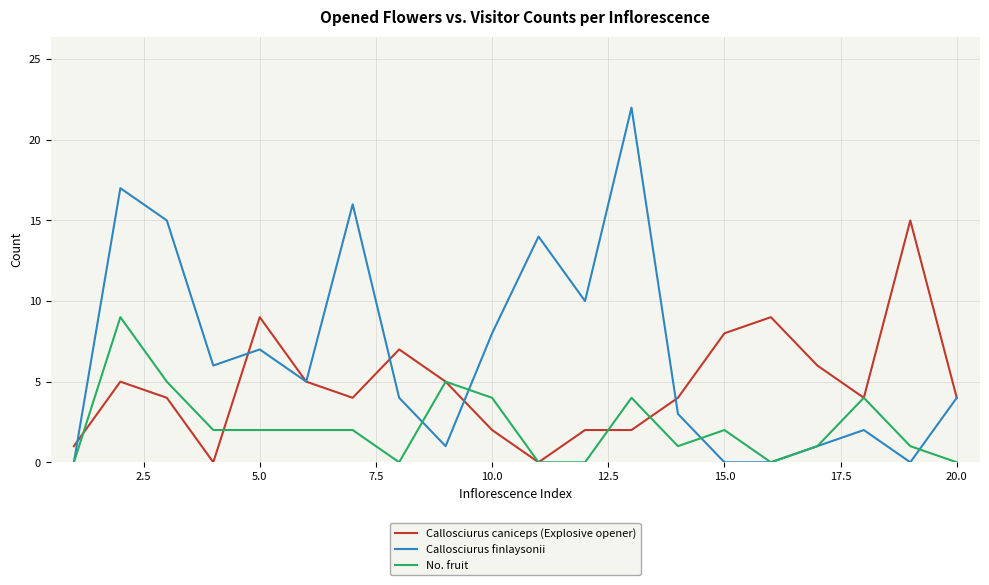

What are all the series names shown in the legend?

Callosciurus caniceps (Explosive opener), Callosciurus finlaysonii, No. fruit